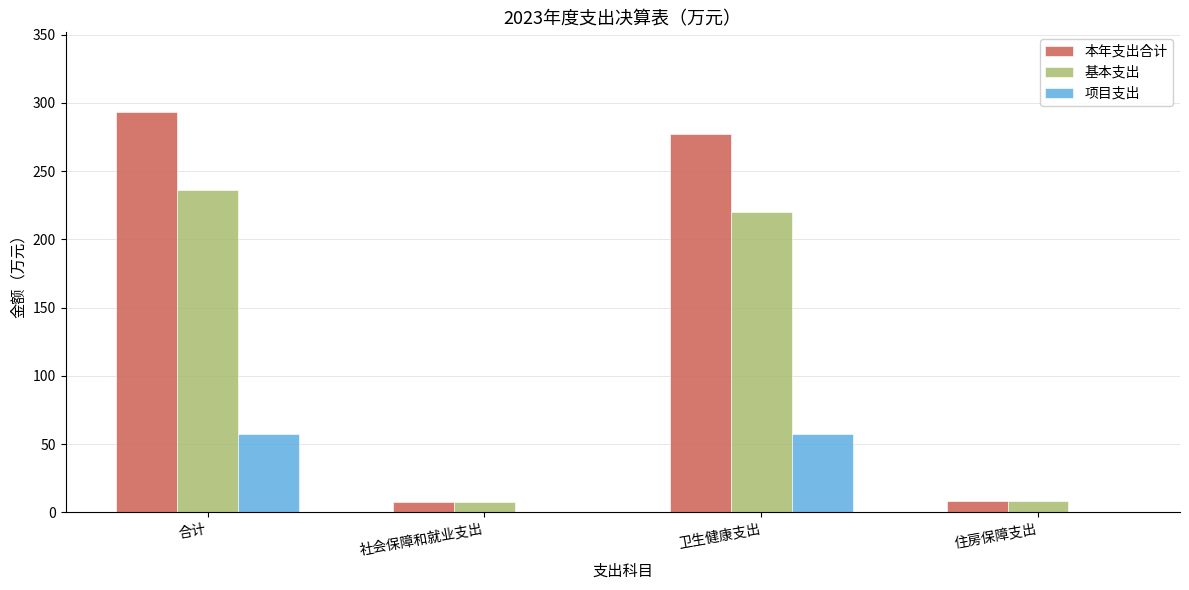

What are all the series names shown in the legend?

本年支出合计, 基本支出, 项目支出